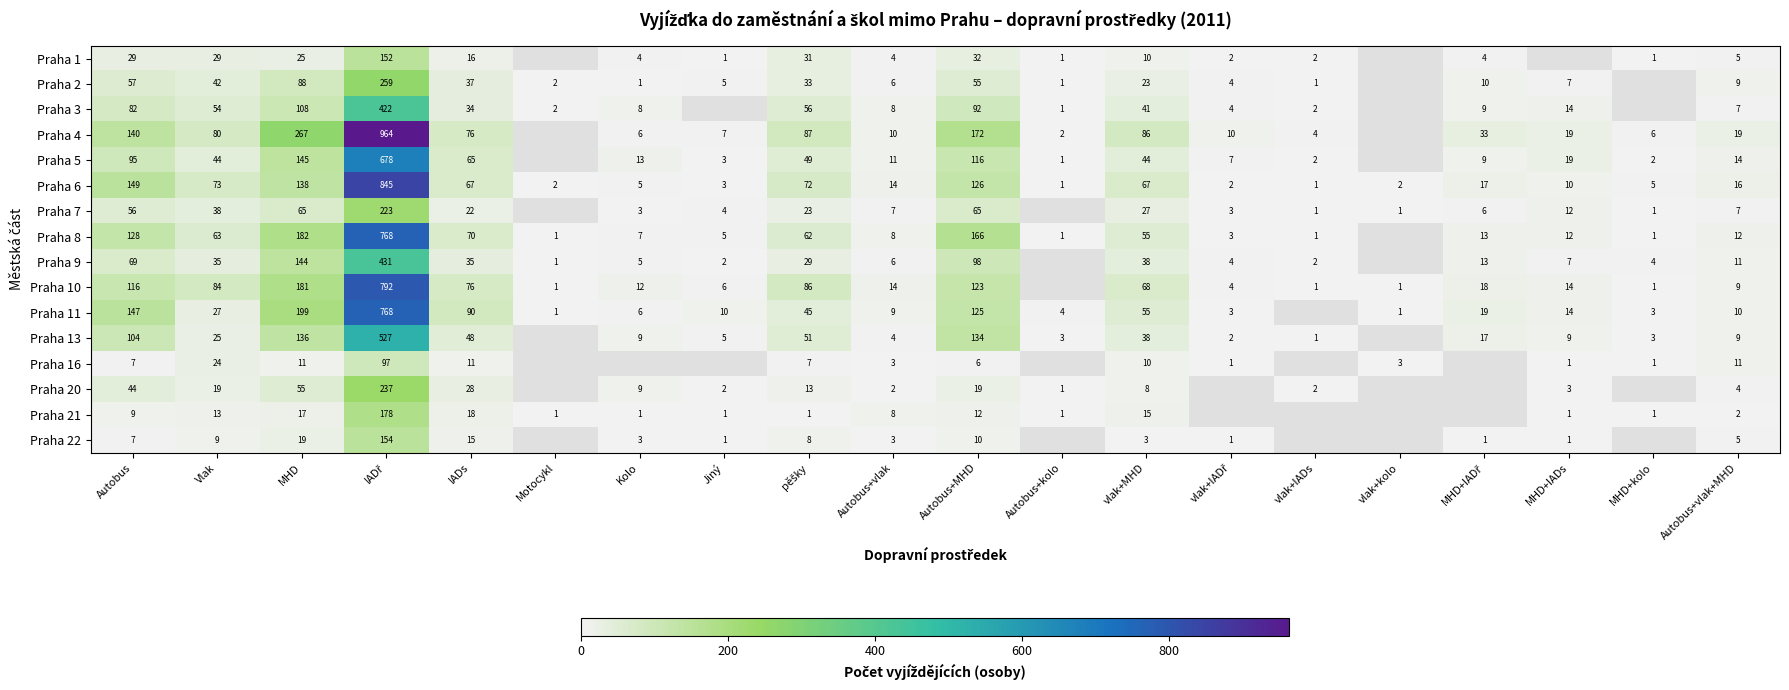

What is the sum of the Praha 1 values at Jiný and vlak+MHD?

11